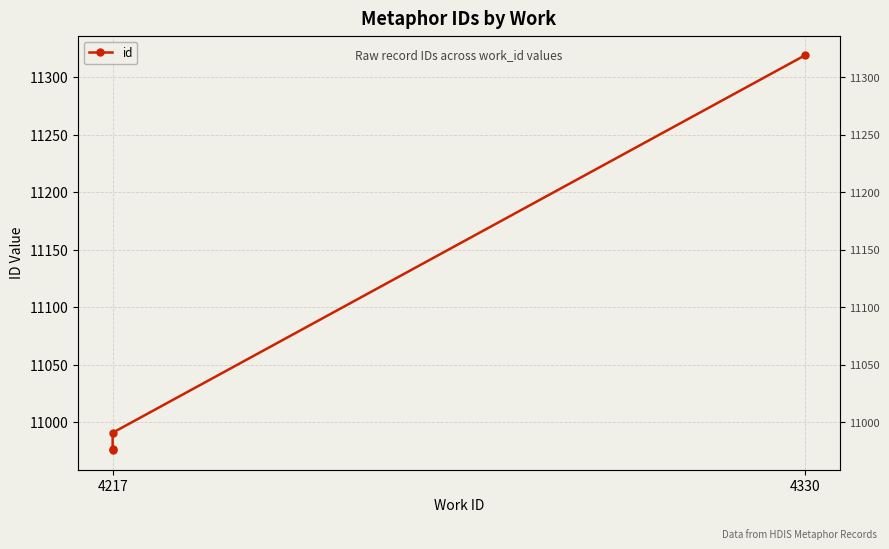

What is the change in value from 4217 to 2?

+15